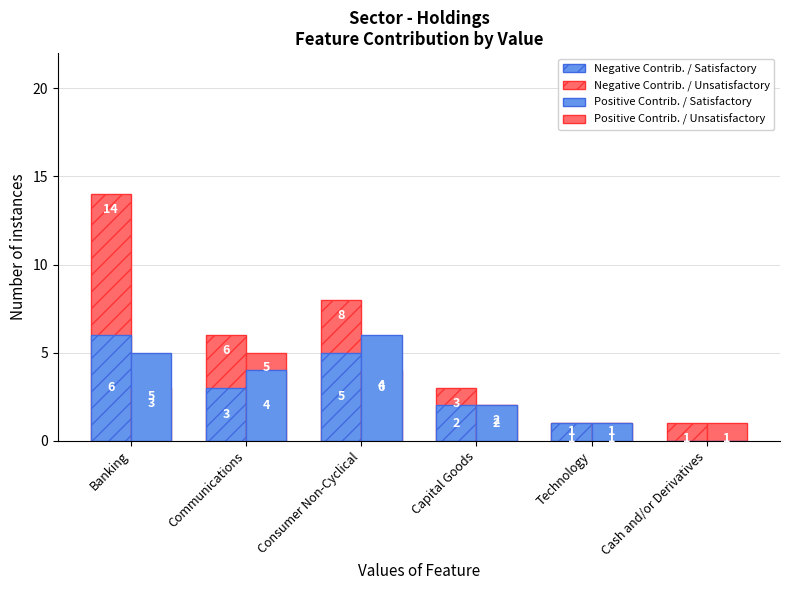

Which category has the highest value in the Positive Contrib. / Unsatisfactory series?

Communications